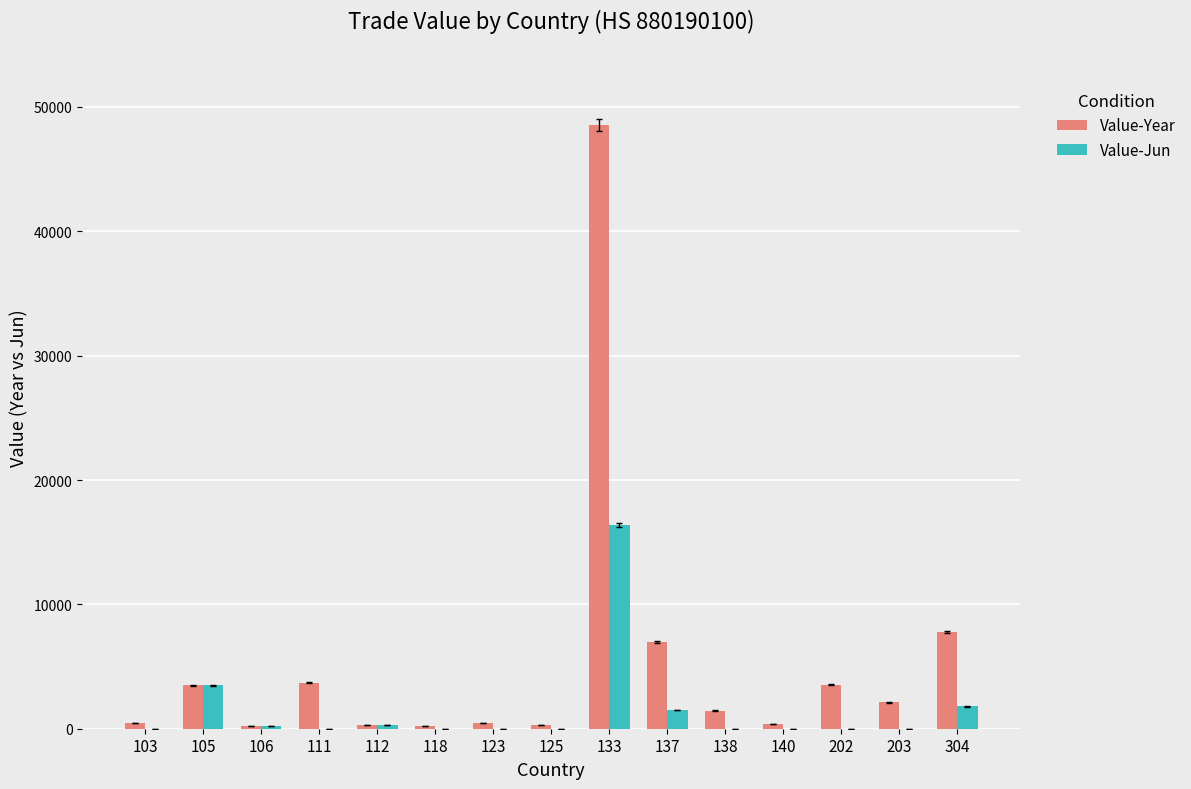

What is the greatest value displayed?

48521